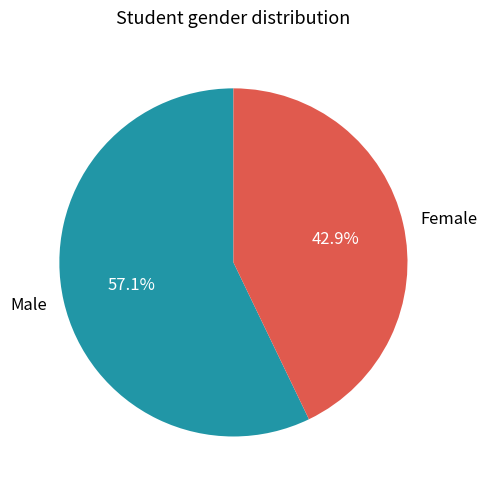

Rank the categories by value from lowest to highest.

Female, Male